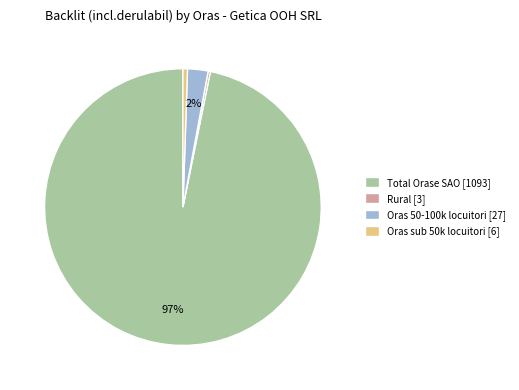

Between Total Orase SAO [1093] and Oras sub 50k locuitori [6], which is larger?

Total Orase SAO [1093]